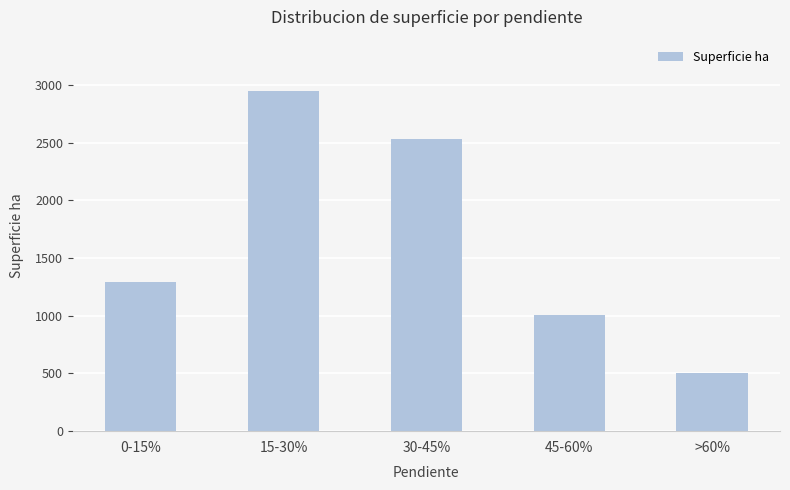

Rank the categories by value from lowest to highest.

>60%, 45-60%, 0-15%, 30-45%, 15-30%